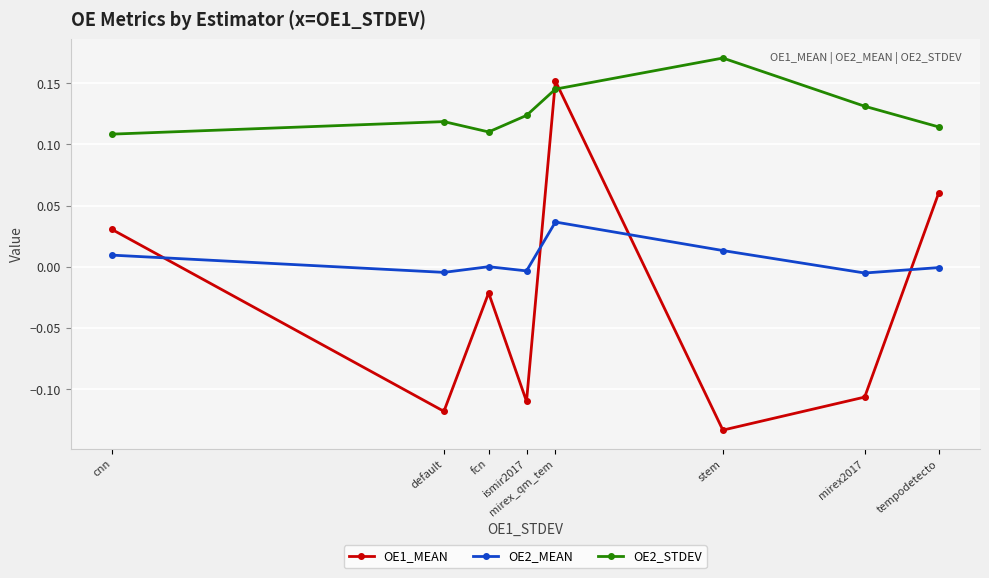

Which series has the widest spread of values?

OE1_MEAN